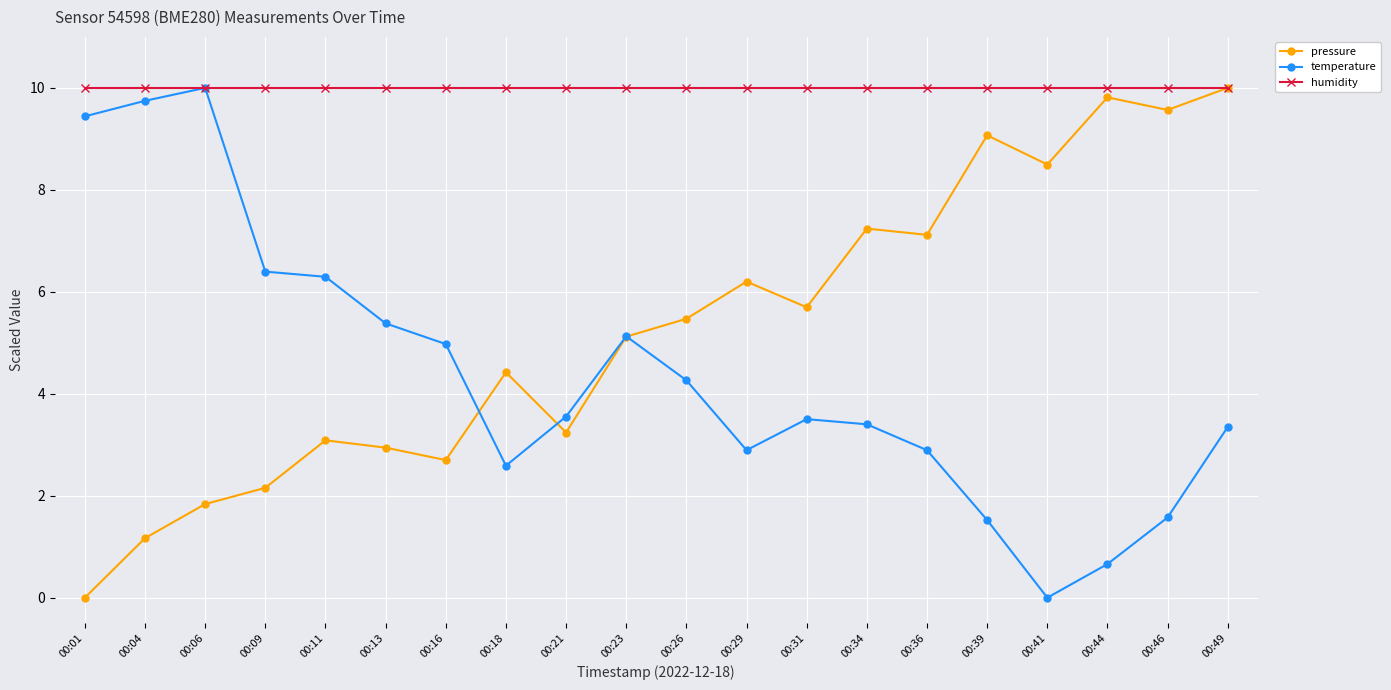

What are all the series names shown in the legend?

pressure, temperature, humidity